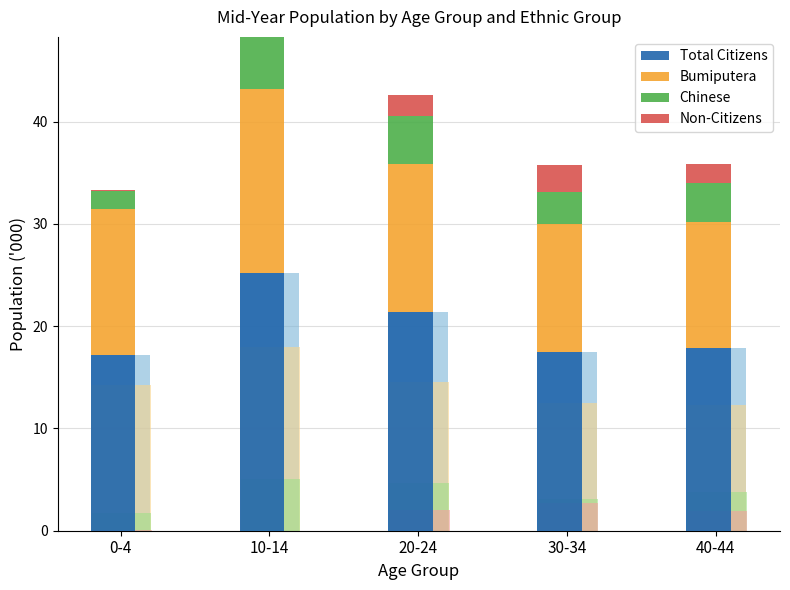

What is the label of the 2nd bar from the right?

30-34